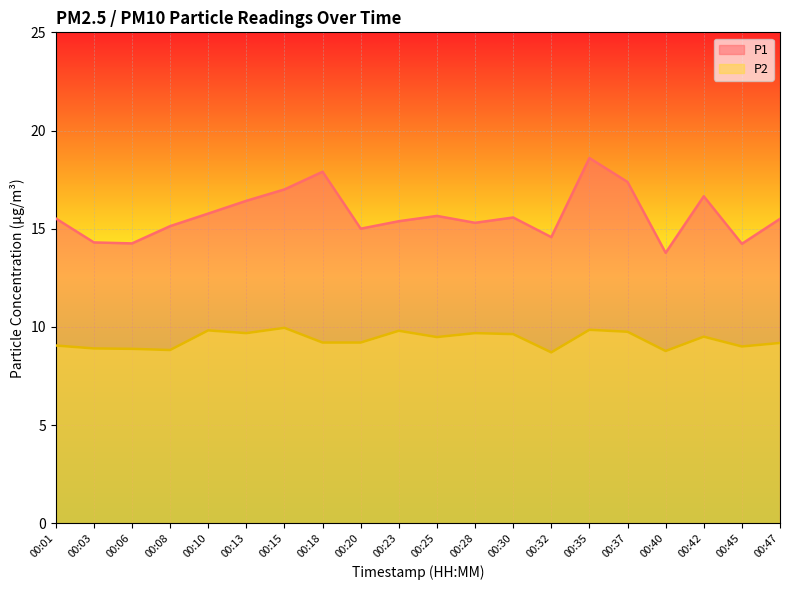

Which series has the largest range (max minus min)?

P1